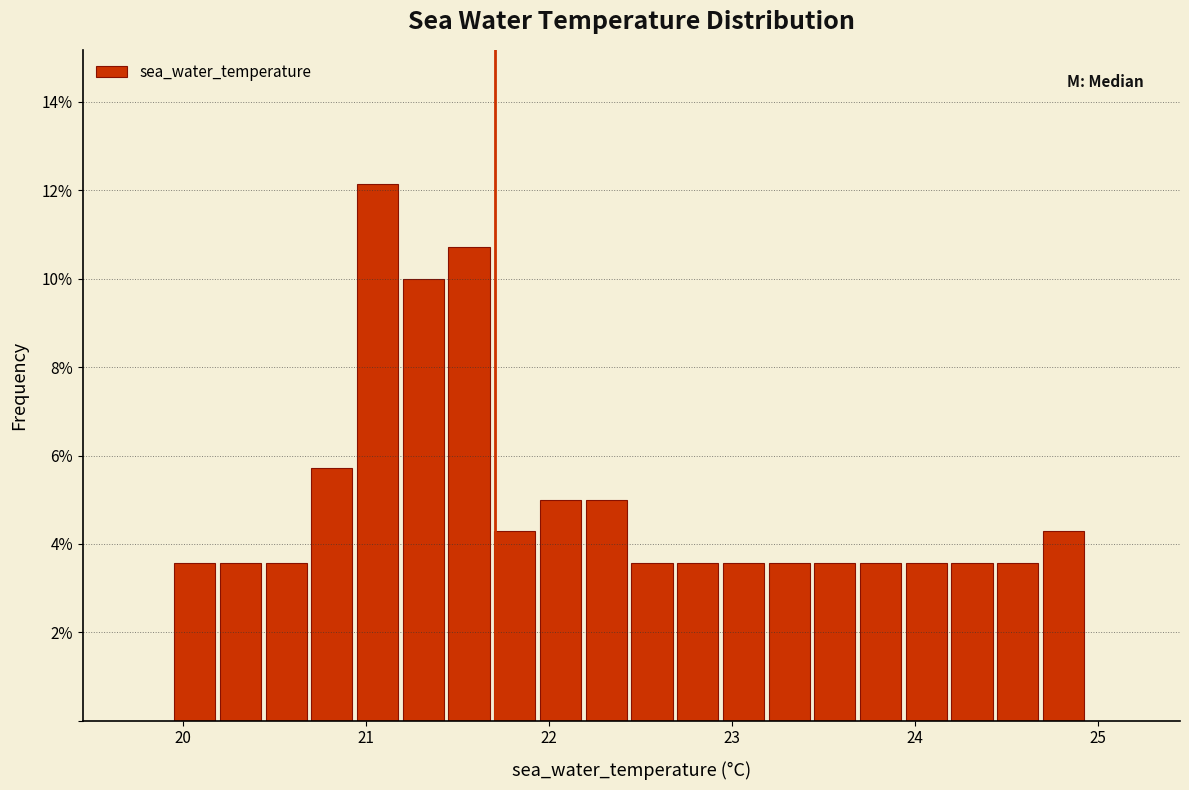

Read against the x-axis, roughly where is the centre of the tallest bar?

21.1